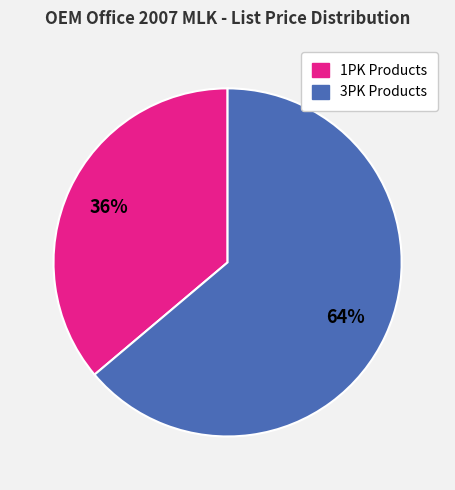

Does any single category account for the majority?

Yes